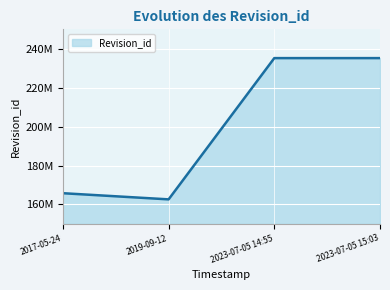

Does the chart display data point markers on the line(s)?

No